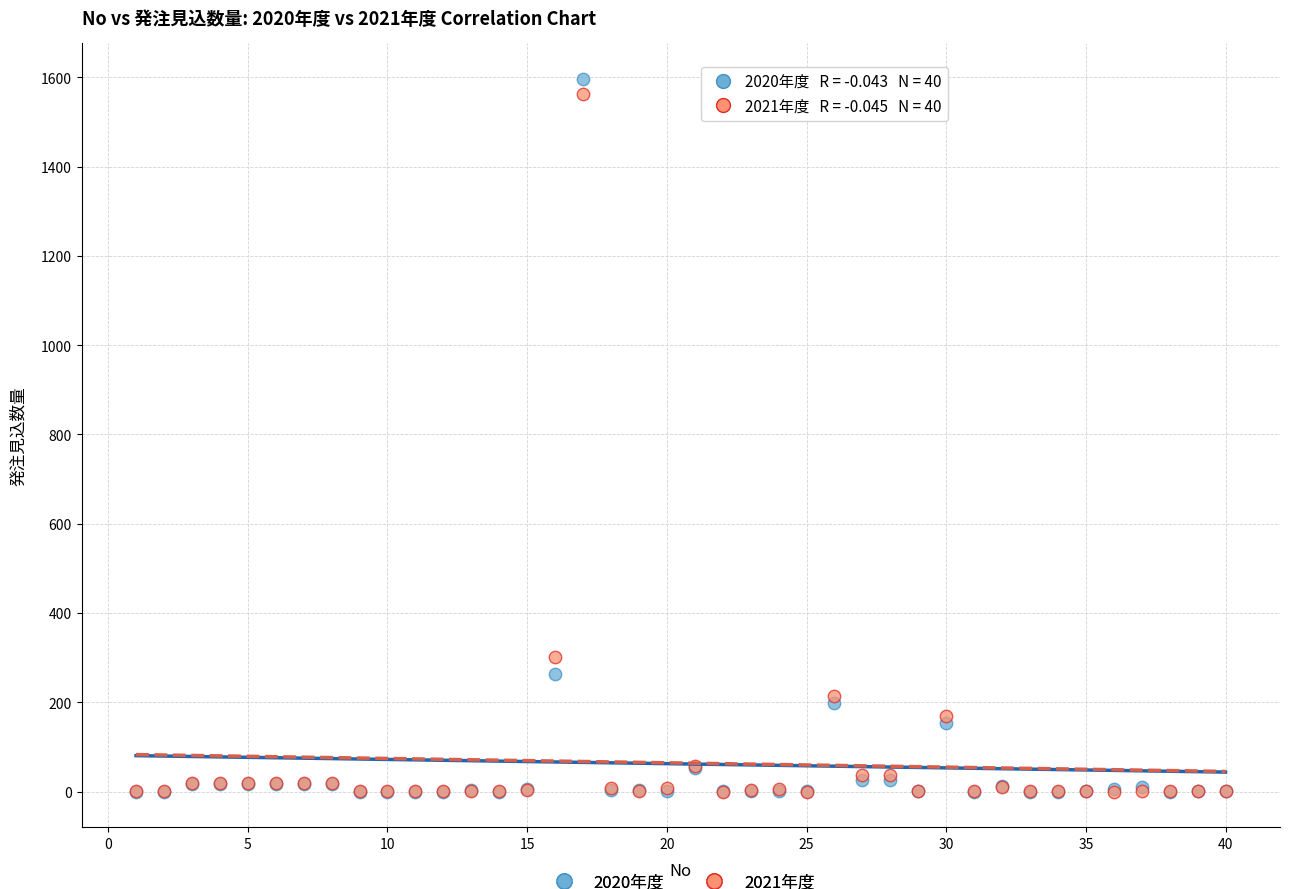

Across all series, what Y value is closest to 798?

302